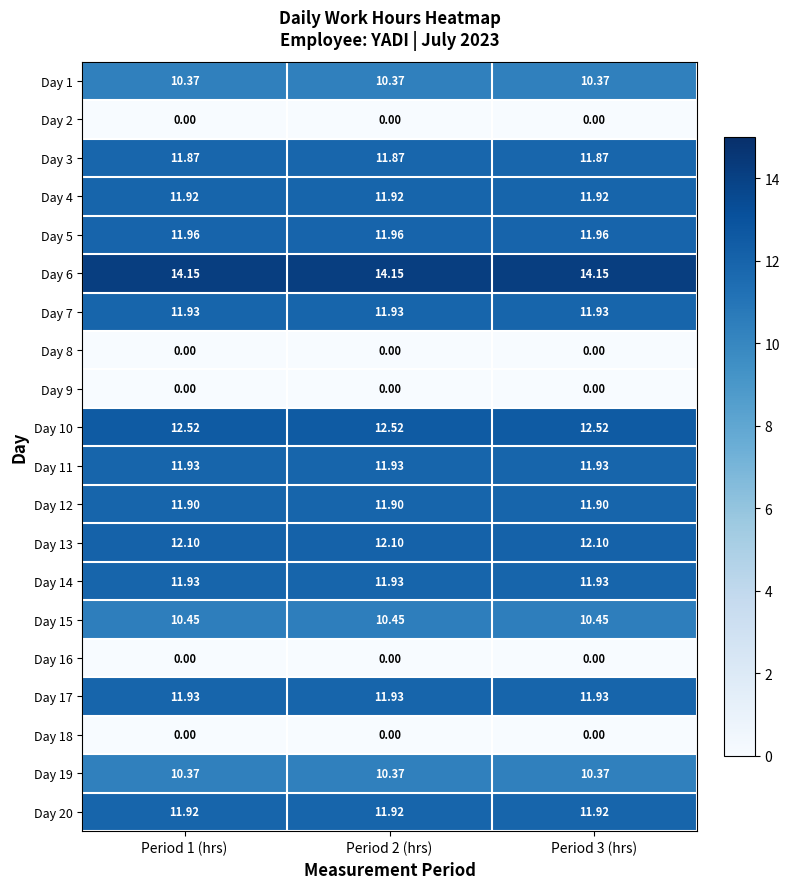

Is the value of Day 1 at Period 1 (hrs) greater than the value of Day 17 at Period 3 (hrs)?

No